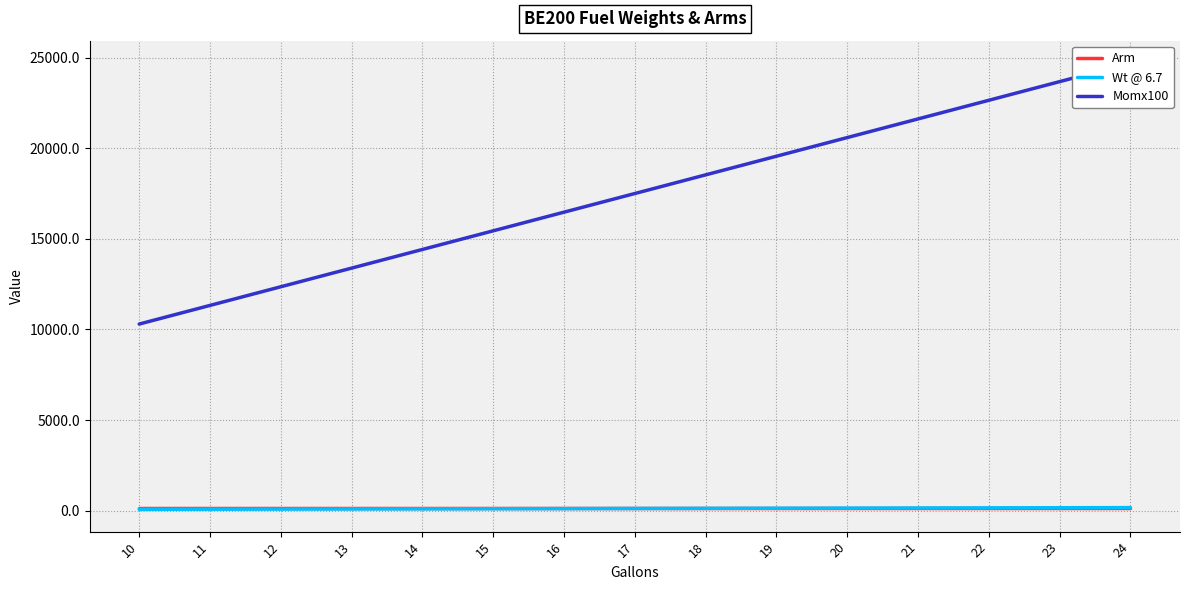

Which series changed the most between 10 and 24?

Momx100